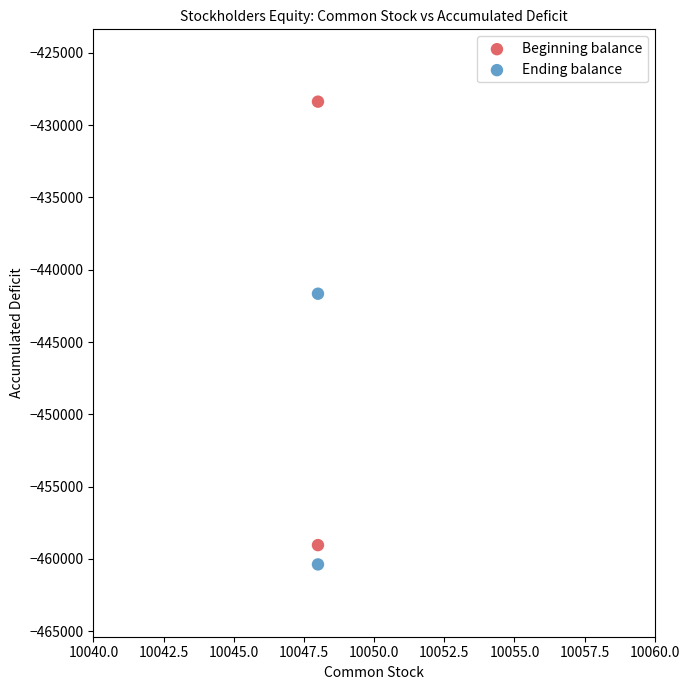

What are all the series names shown in the legend?

Beginning balance, Ending balance